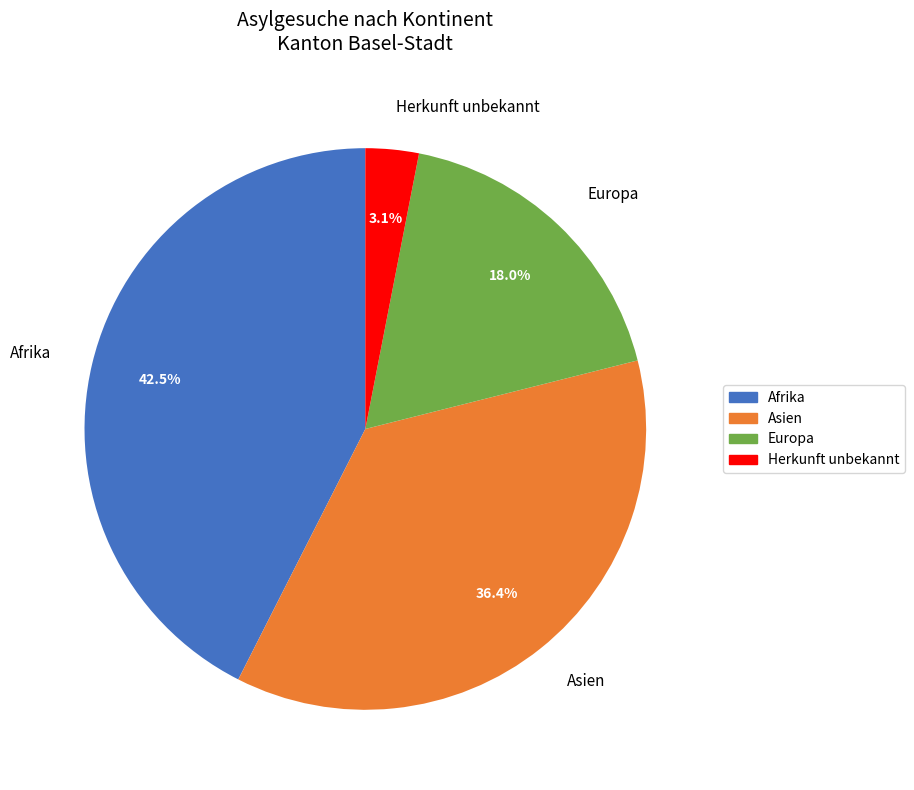

Which category has the smallest portion of the pie?

Herkunft unbekannt